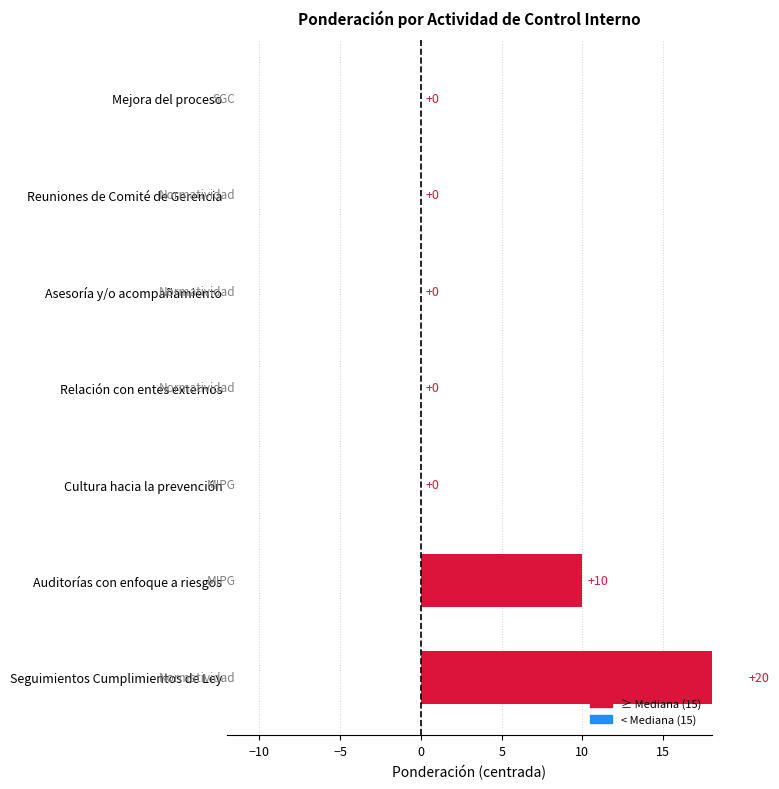

What is the label of the 5th bar from the left?

Asesoría y/o acompañamiento